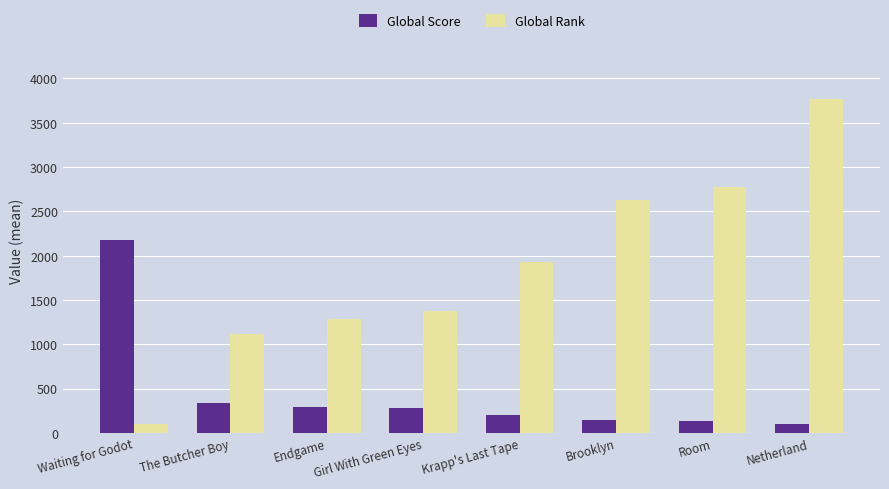

True or false: Global Rank has a value of 2537 at Krapp's Last Tape.

False